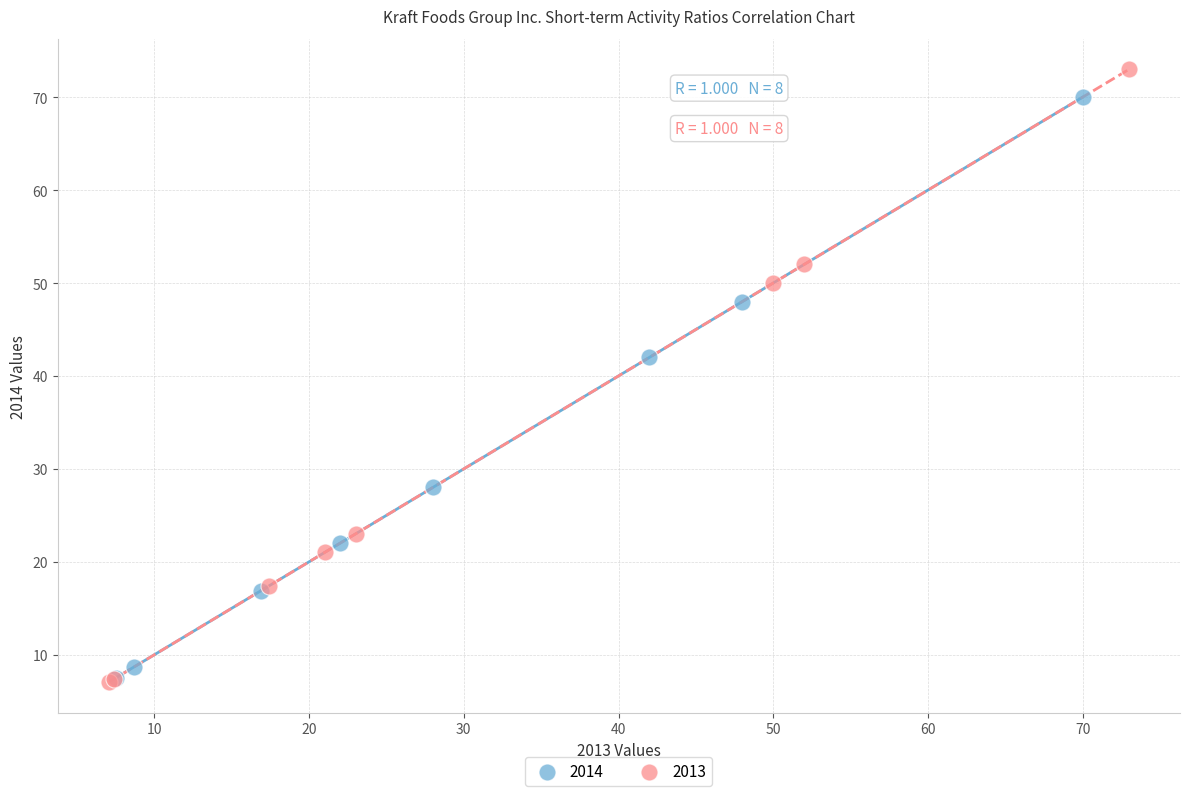

Which series has the largest Y range (max minus min)?

2013